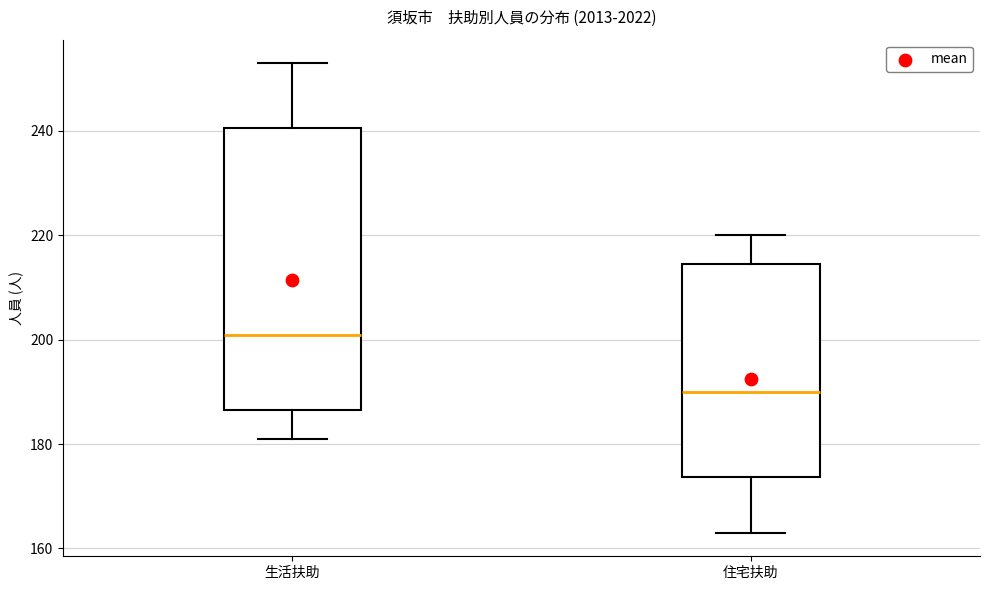

Reading left to right, read every box against the y-axis: the position of its median line, the range the box covers, and the ends of its whiskers. The values are not printed on the chart, so give them approximately, as read against the axis.

生活扶助: median 202, box 186 to 240, whiskers 182 to 254
住宅扶助: median 190, box 174 to 214, whiskers 164 to 220